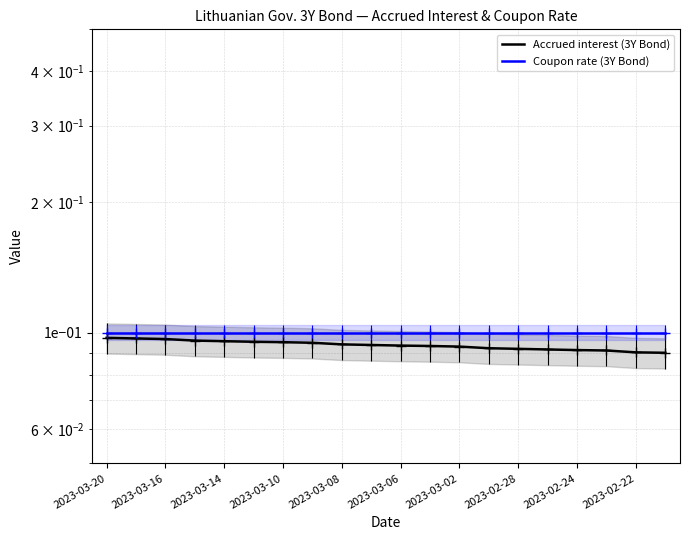

What is the maximum value for Coupon rate (3Y Bond)?

0.1